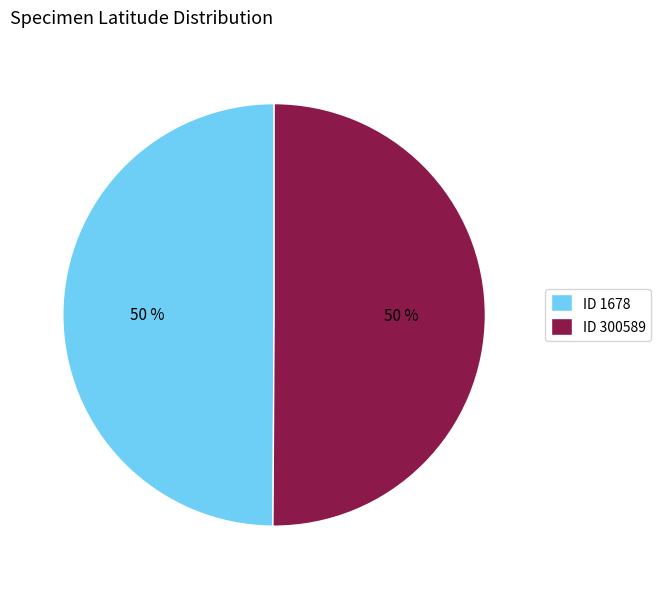

The ID 300589 slice represents 50% of the pie. True or false?

True